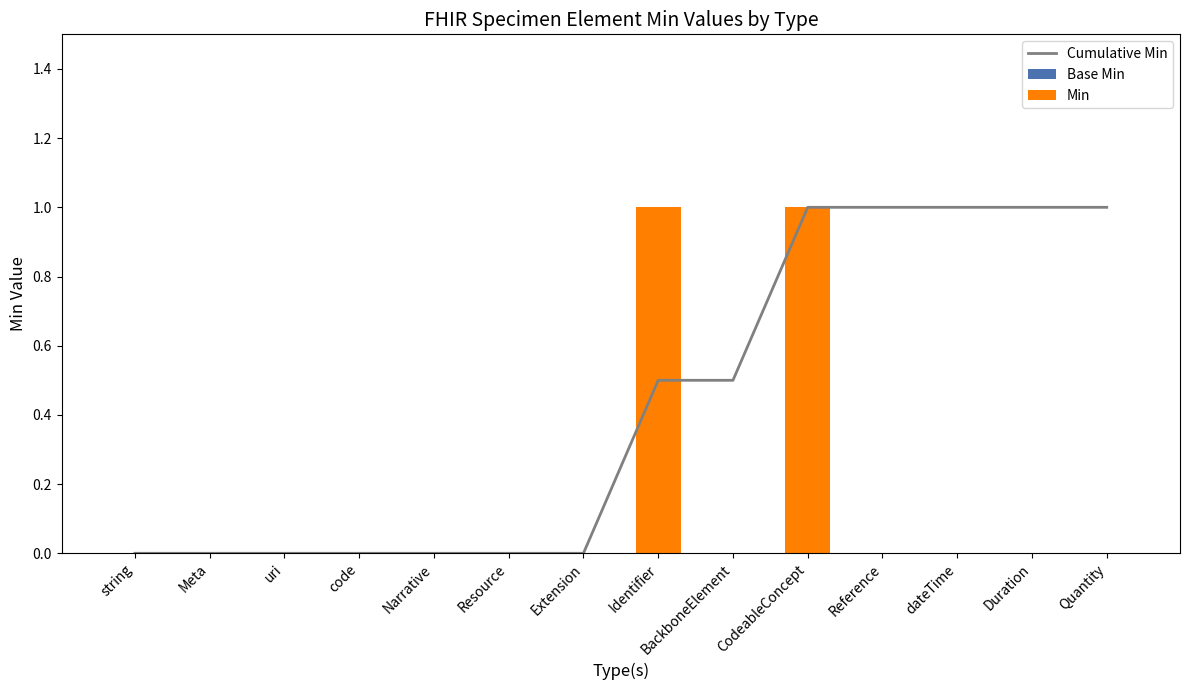

The value of Cumulative Min at Narrative is 0.5. True or false?

False